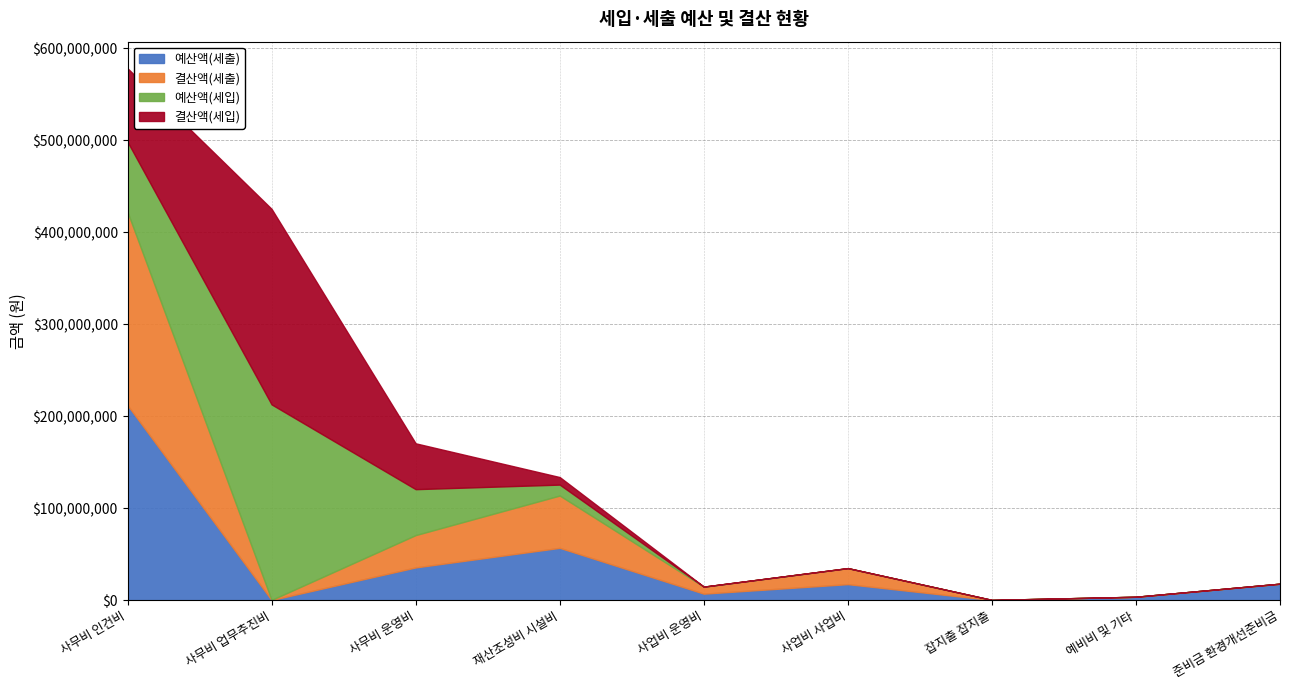

What is the label of the 2nd point from the right?

예비비 및 기타